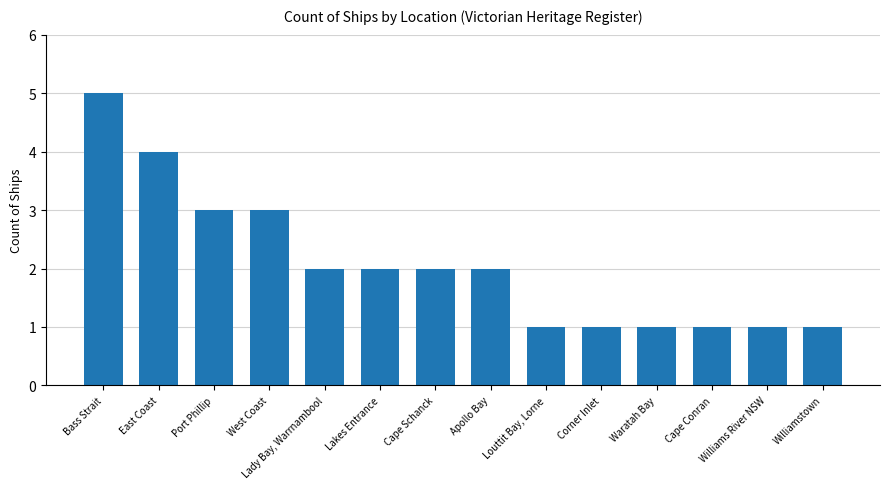

Which category has the highest value across all series?

Bass Strait